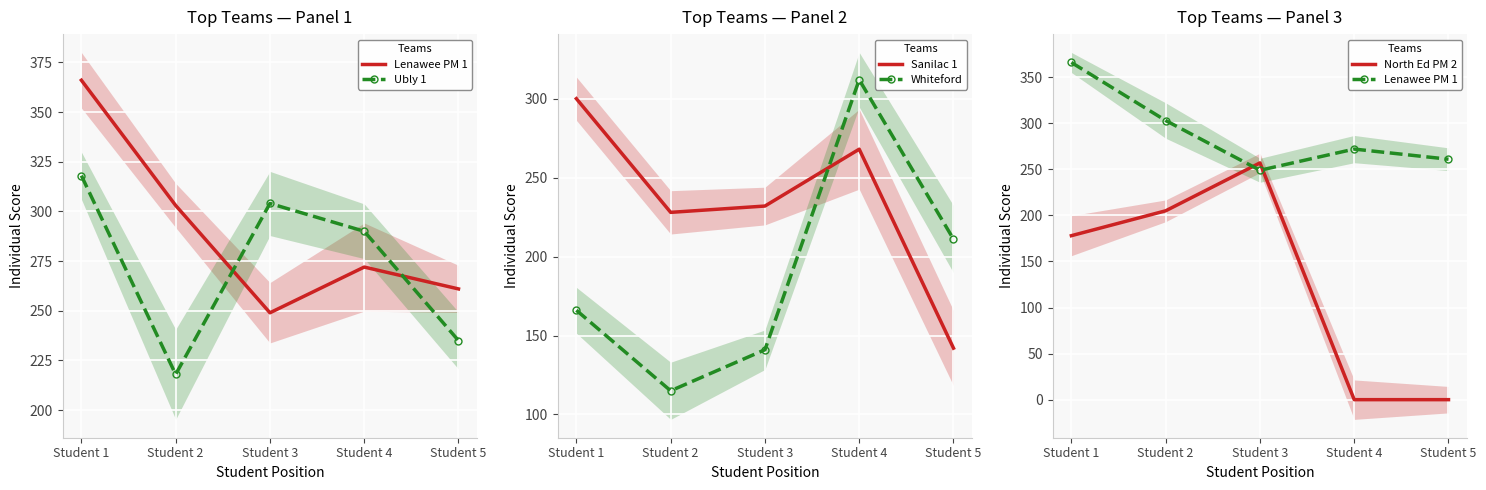

At which category does North Ed PM 2 reach its first local peak?

Student 3